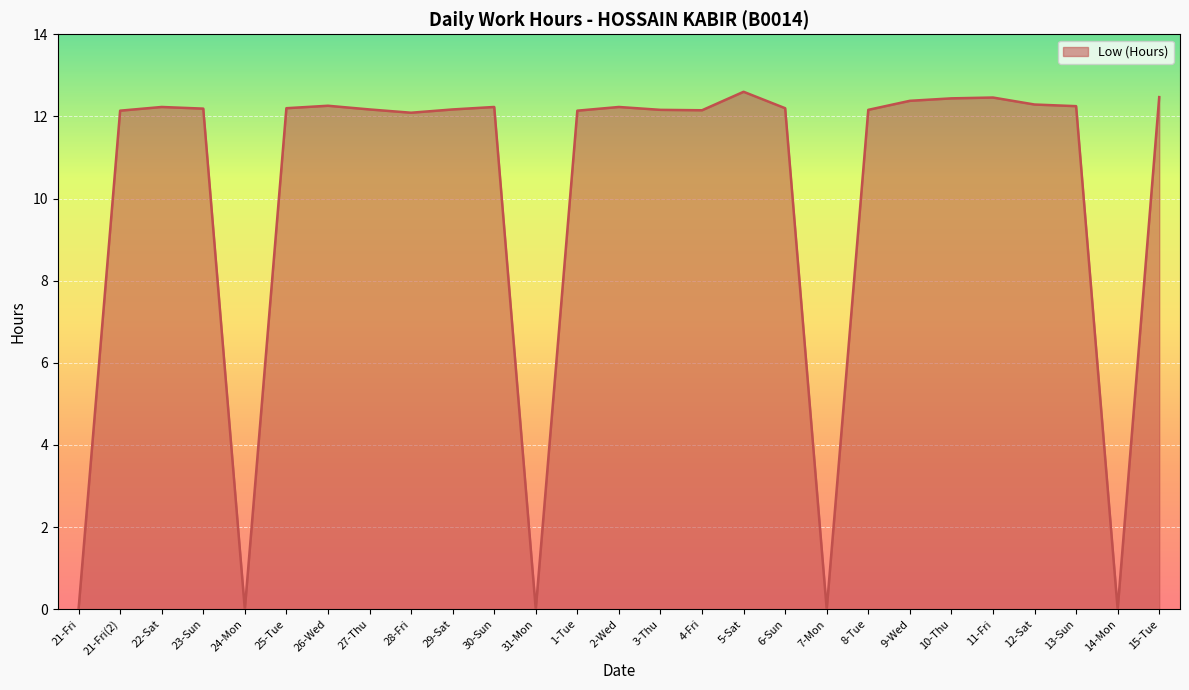

The chart shows a value of 18.0 at 12-Sat. True or false?

False